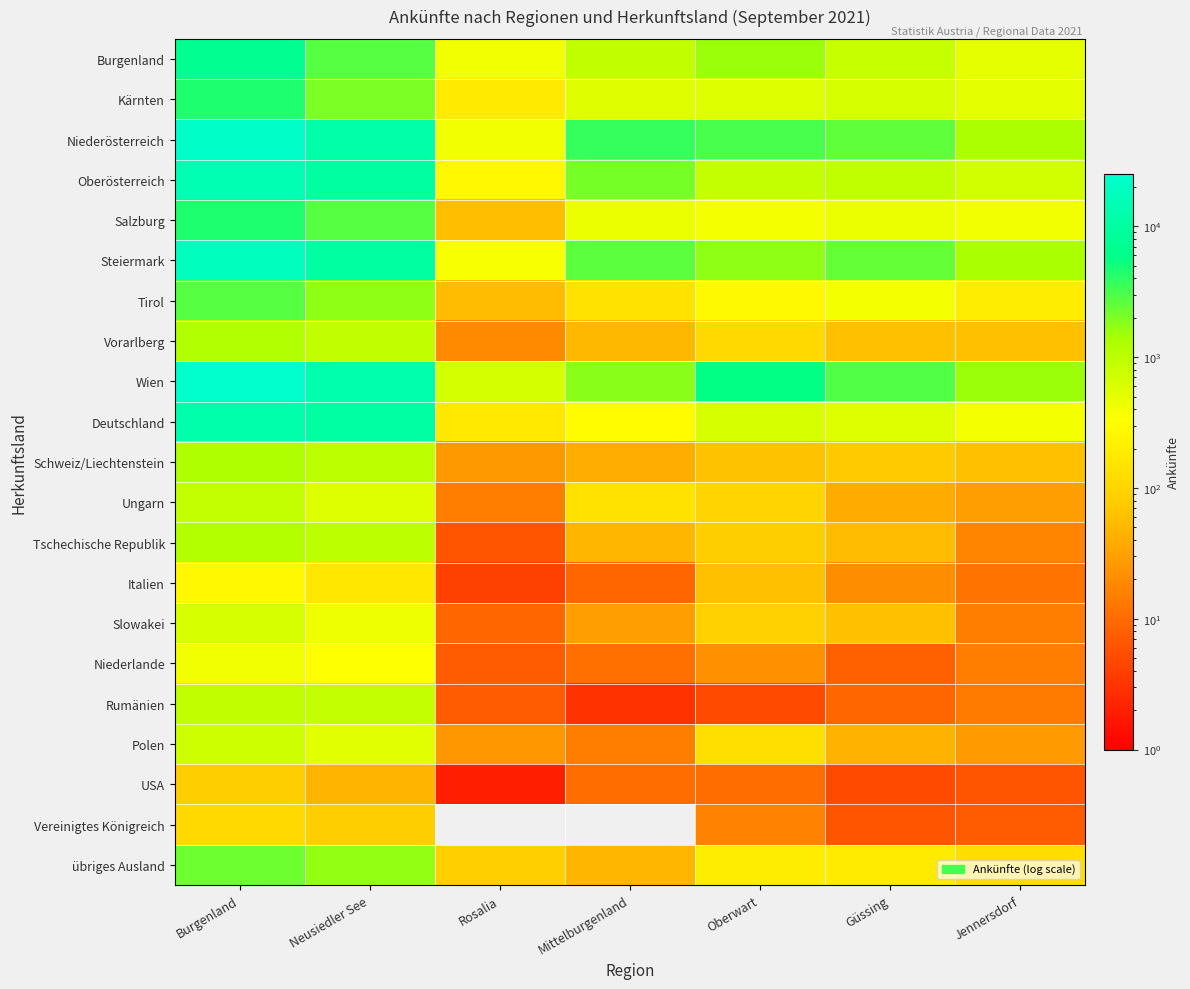

Reading right to left, list all the values displayed in this chart.

Burgenland: Jennersdorf=484	Güssing=849	Oberwart=1552	Mittelburgenland=909	Rosalia=399	Neusiedler See=2729	Burgenland=6922
Kärnten: Jennersdorf=500	Güssing=636	Oberwart=570	Mittelburgenland=551	Rosalia=182	Neusiedler See=2022	Burgenland=4461
Niederösterreich: Jennersdorf=1310	Güssing=2560	Oberwart=3184	Mittelburgenland=3678	Rosalia=408	Neusiedler See=11775	Burgenland=22915
Oberösterreich: Jennersdorf=697	Güssing=974	Oberwart=875	Mittelburgenland=2095	Rosalia=274	Neusiedler See=9903	Burgenland=14818
Salzburg: Jennersdorf=395	Güssing=447	Oberwart=380	Mittelburgenland=459	Rosalia=58	Neusiedler See=2760	Burgenland=4499
Steiermark: Jennersdorf=1351	Güssing=2493	Oberwart=1727	Mittelburgenland=2622	Rosalia=373	Neusiedler See=9845	Burgenland=18411
Tirol: Jennersdorf=194	Güssing=391	Oberwart=286	Mittelburgenland=141	Rosalia=56	Neusiedler See=1757	Burgenland=2825
Vorarlberg: Jennersdorf=61	Güssing=61	Oberwart=114	Mittelburgenland=51	Rosalia=19	Neusiedler See=906	Burgenland=1212
Wien: Jennersdorf=1547	Güssing=2843	Oberwart=5642	Mittelburgenland=1812	Rosalia=669	Neusiedler See=12468	Burgenland=24981
Deutschland: Jennersdorf=380	Güssing=571	Oberwart=640	Mittelburgenland=300	Rosalia=172	Neusiedler See=10187	Burgenland=12250
Schweiz/Liechtenstein: Jennersdorf=60	Güssing=75	Oberwart=62	Mittelburgenland=41	Rosalia=26	Neusiedler See=975	Burgenland=1239
Ungarn: Jennersdorf=30	Güssing=39	Oberwart=96	Mittelburgenland=144	Rosalia=15	Neusiedler See=570	Burgenland=894
Tschechische Republik: Jennersdorf=17	Güssing=55	Oberwart=82	Mittelburgenland=49	Rosalia=6	Neusiedler See=977	Burgenland=1186
Italien: Jennersdorf=12	Güssing=21	Oberwart=60	Mittelburgenland=9	Rosalia=4	Neusiedler See=168	Burgenland=274
Slowakei: Jennersdorf=15	Güssing=60	Oberwart=88	Mittelburgenland=30	Rosalia=9	Neusiedler See=434	Burgenland=636
Niederlande: Jennersdorf=15	Güssing=8	Oberwart=22	Mittelburgenland=11	Rosalia=7	Neusiedler See=333	Burgenland=396
Rumänien: Jennersdorf=14	Güssing=9	Oberwart=5	Mittelburgenland=3	Rosalia=7	Neusiedler See=880	Burgenland=918
Polen: Jennersdorf=27	Güssing=45	Oberwart=132	Mittelburgenland=15	Rosalia=25	Neusiedler See=521	Burgenland=765
USA: Jennersdorf=6	Güssing=5	Oberwart=10	Mittelburgenland=10	Rosalia=2	Neusiedler See=48	Burgenland=81
Vereinigtes Königreich: Jennersdorf=7	Güssing=6	Oberwart=16	Mittelburgenland=0	Rosalia=0	Neusiedler See=83	Burgenland=112
übriges Ausland: Jennersdorf=129	Güssing=192	Oberwart=196	Mittelburgenland=50	Rosalia=87	Neusiedler See=1664	Burgenland=2318